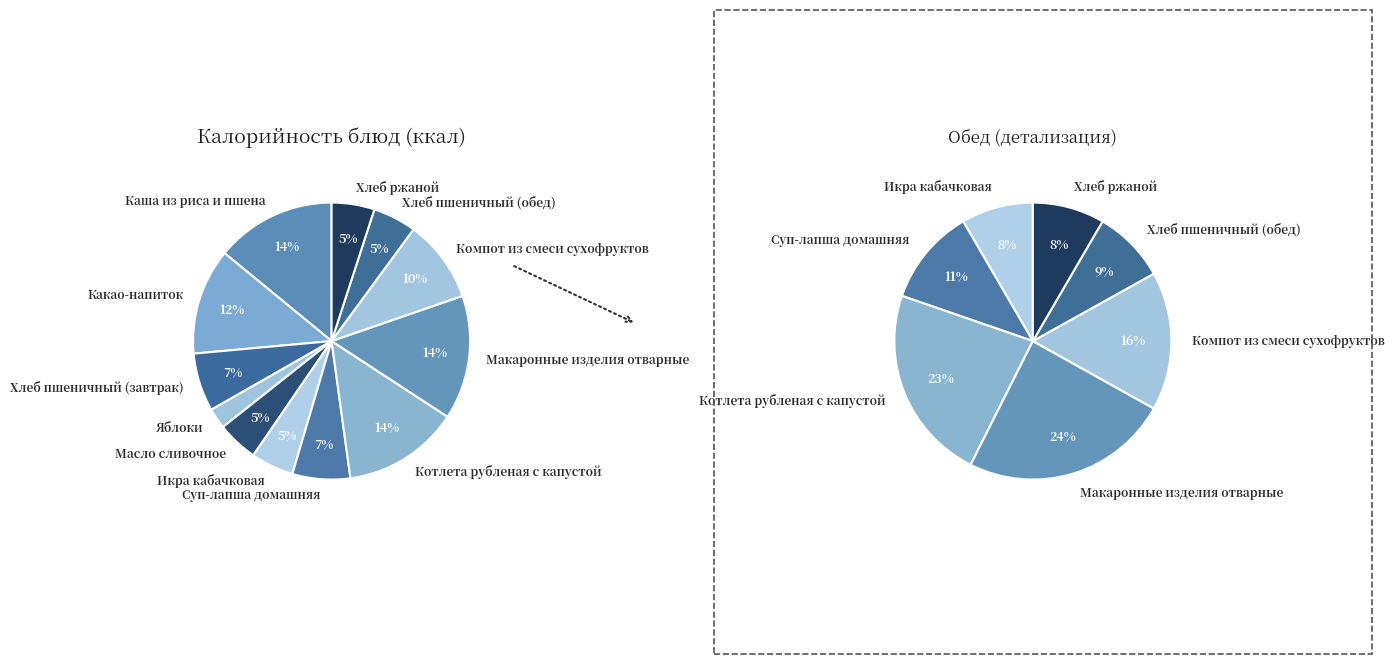

Rank the categories by value from lowest to highest.

Яблоки, Масло сливочное, Икра кабачковая, Хлеб ржаной, Хлеб пшеничный (обед), Суп-лапша домашняя, Хлеб пшеничный (завтрак), Компот из смеси сухофруктов, Какао-напиток, Котлета рубленая с капустой, Каша из риса и пшена, Макаронные изделия отварные